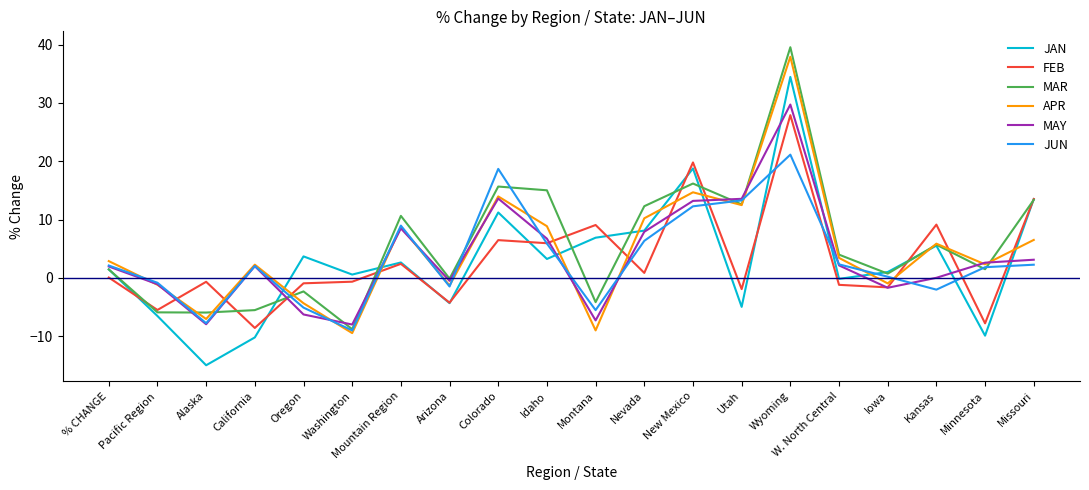

What is the total value across all series at W. North Central?

10.5